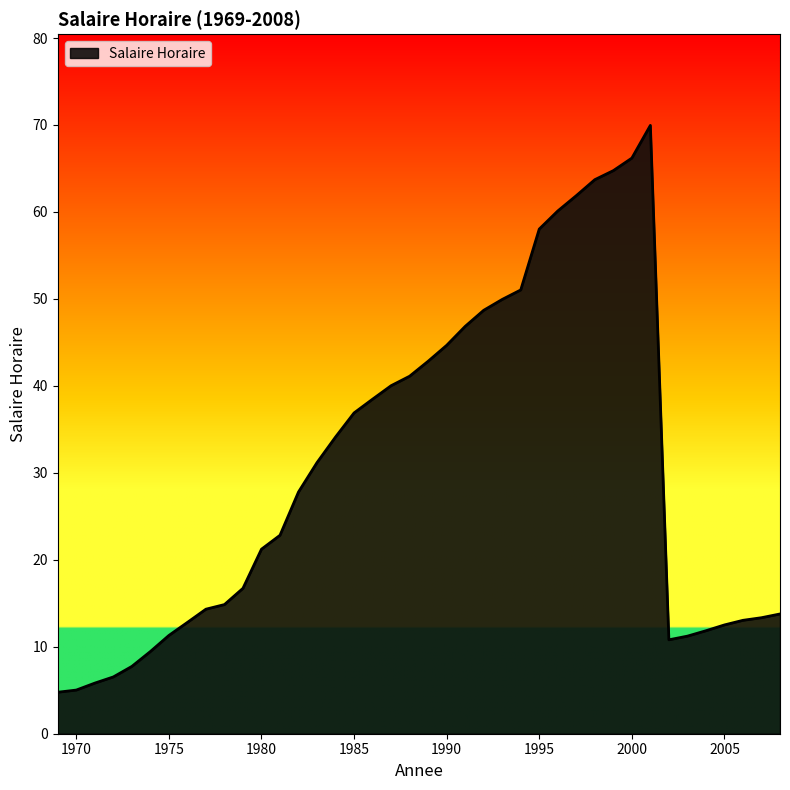

What is the greatest value displayed?

70.0